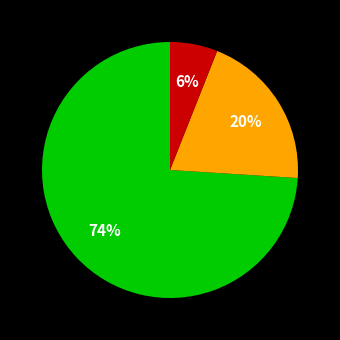

To the nearest percent, what is the average slice percentage?

33%